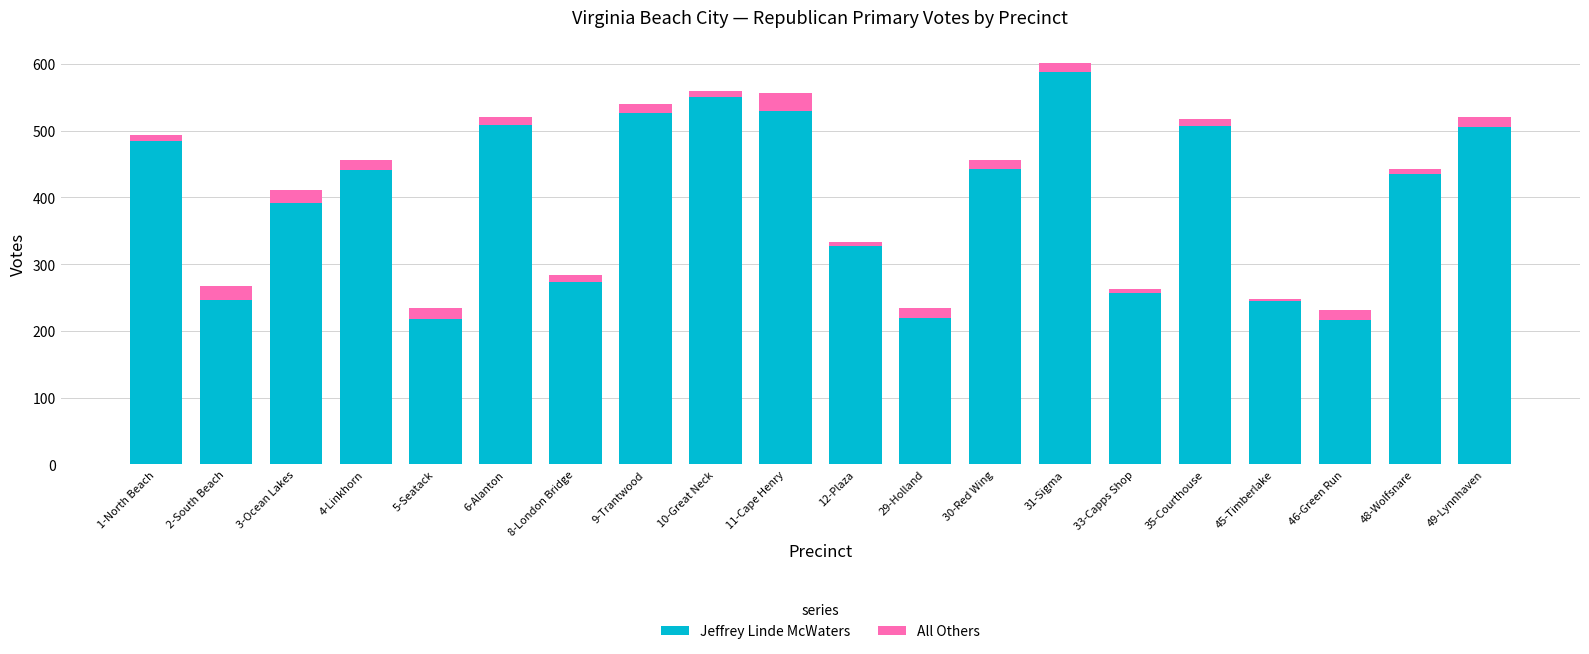

Is it true that Jeffrey Linde McWaters equals 83 at 29-Holland?

False